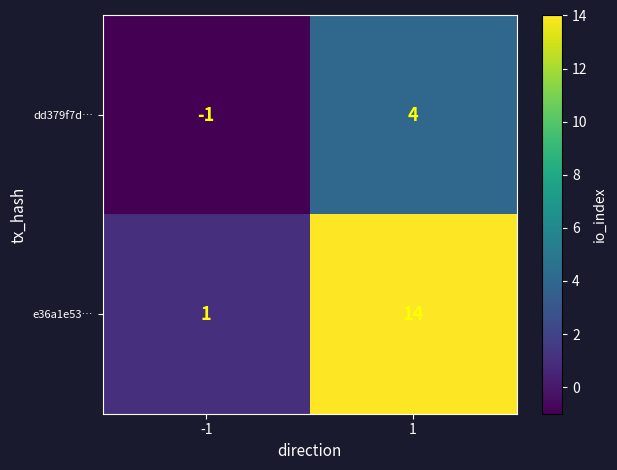

Reading right to left, transcribe all the data shown in this chart.

dd379f7d…: 4	-1
e36a1e53…: 14	1